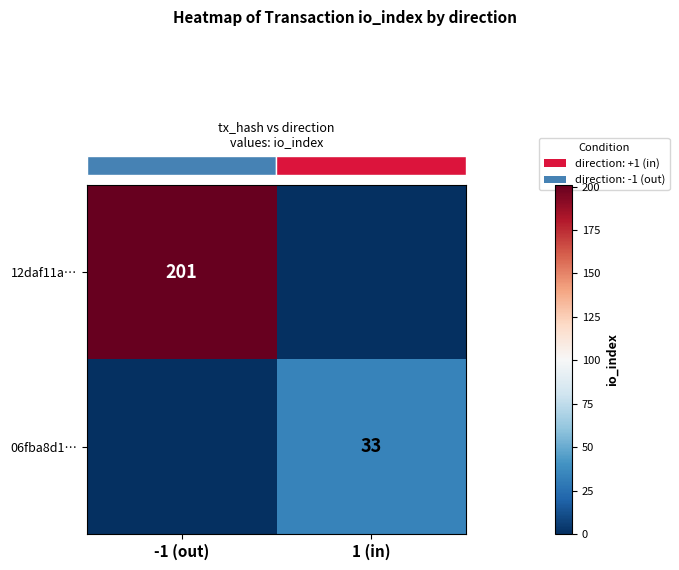

How many data points does each series have?

2